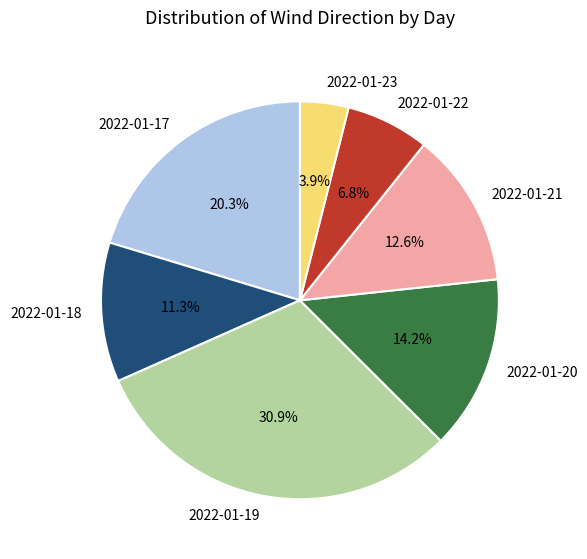

What is the total percentage of 2022-01-17 and 2022-01-19?

51.2%